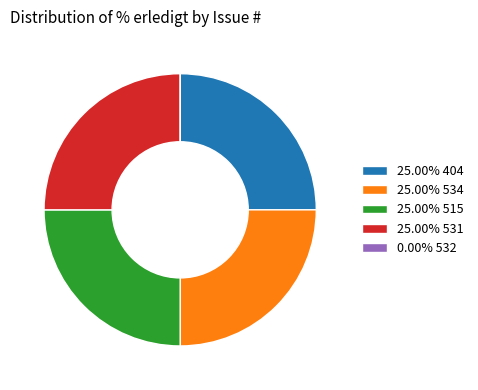

Is 25.00% 531 the majority of the pie?

No